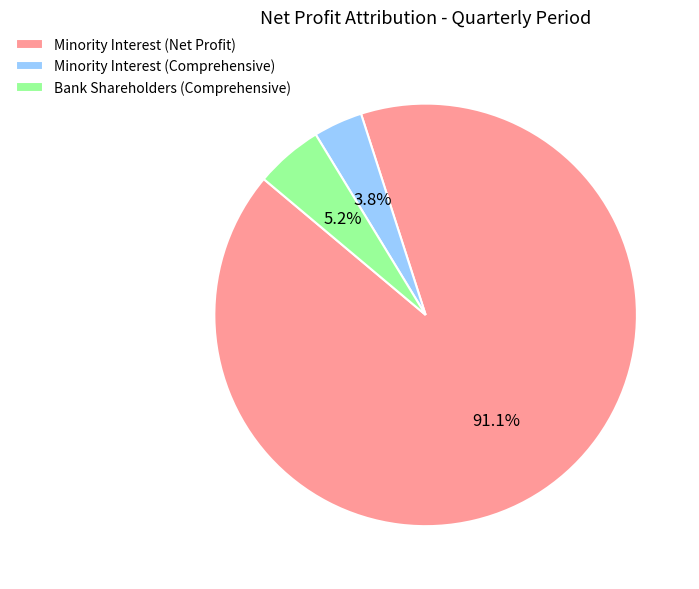

What is the largest slice in the pie chart?

Minority Interest (Net Profit)